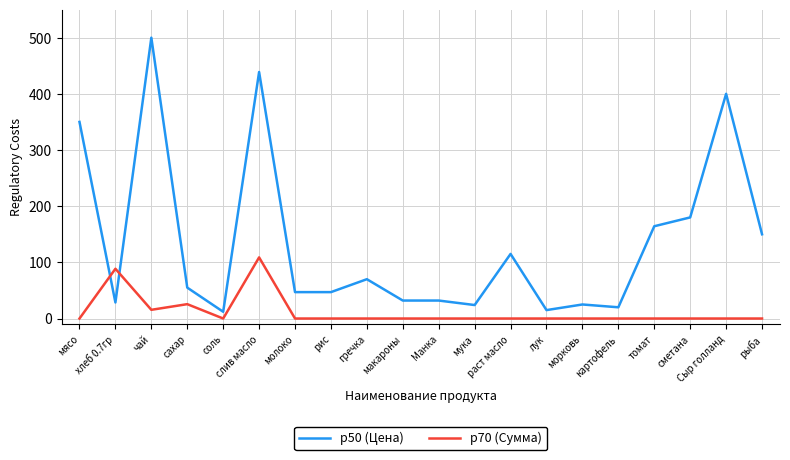

What is the approximate value of p50 (Цена) at слив масло?

438.9